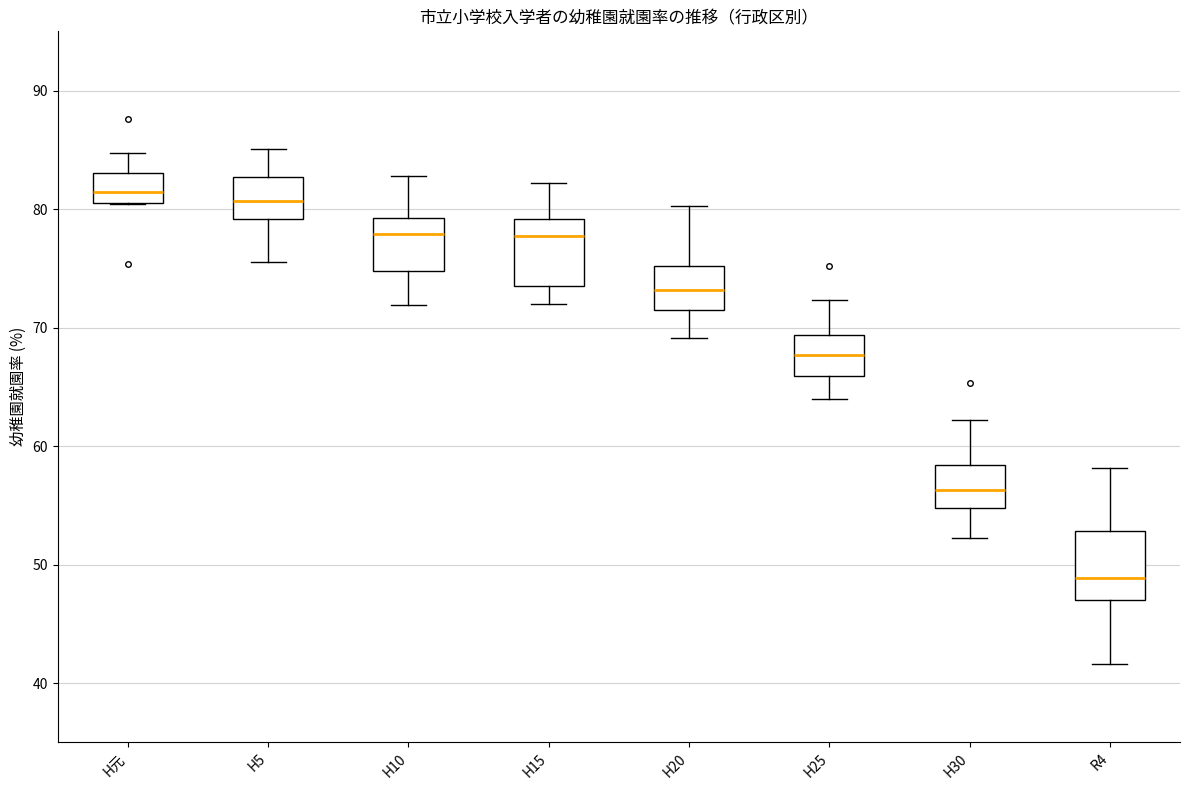

Where is the upper edge of the box for H20 on the y-axis? The values are not printed on the chart, so give them approximately, as read against the axis.

75